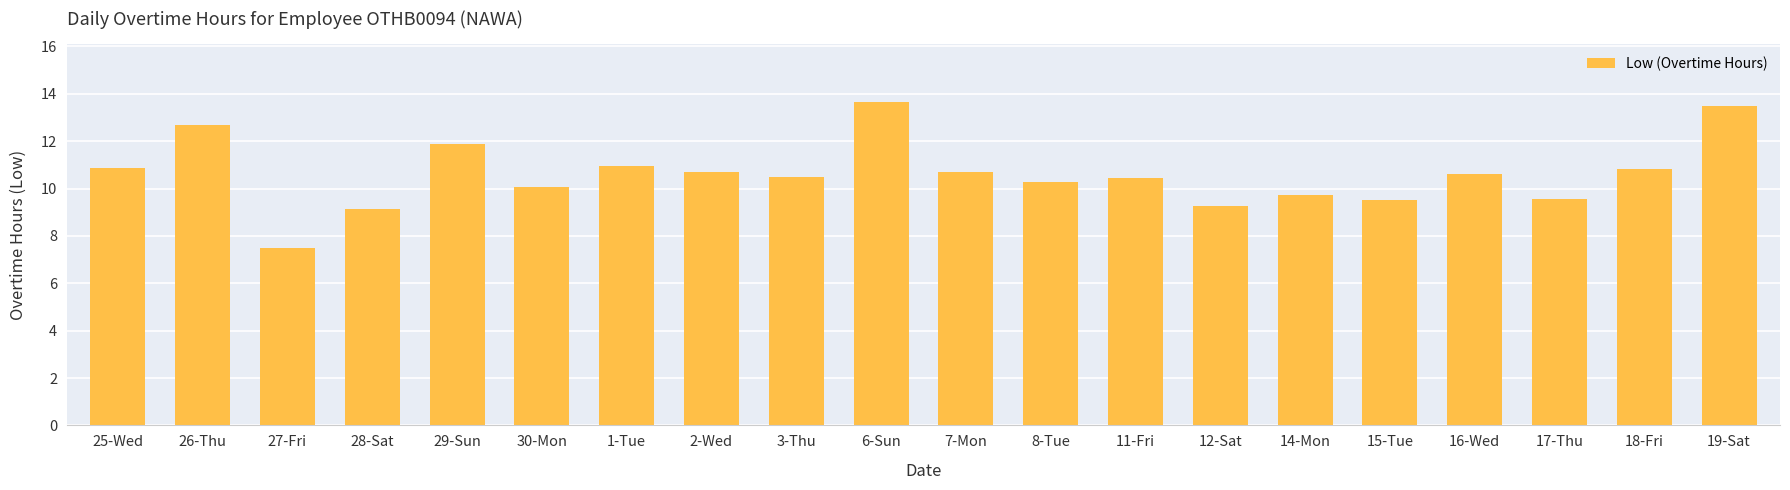

What is the value of the 9th bar from the left?

10.5